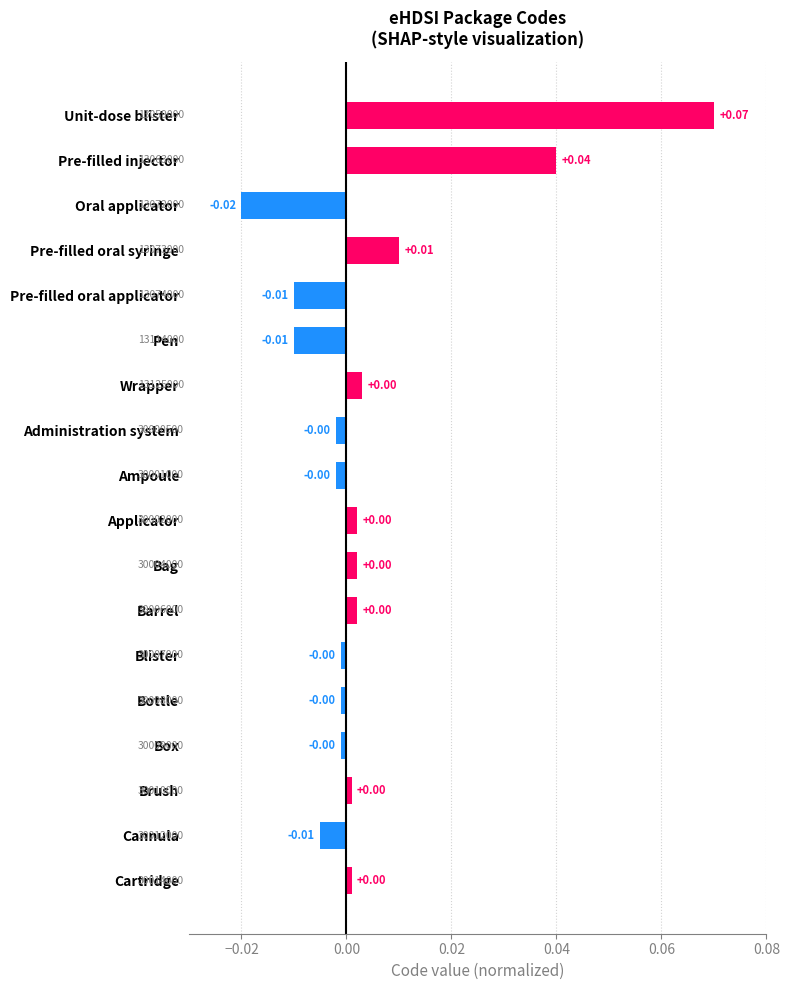

Are the bars grouped side by side (vs. stacked)?

No